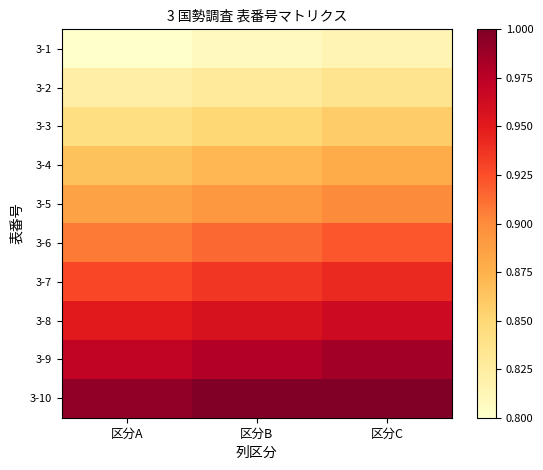

Reading right to left, list all the values displayed in this chart.

3-1: 区分C=0.8	区分B=0.8	区分A=0.8
3-2: 区分C=0.8	区分B=0.8	区分A=0.8
3-3: 区分C=0.9	区分B=0.9	区分A=0.8
3-4: 区分C=0.9	区分B=0.9	区分A=0.9
3-5: 区分C=0.9	区分B=0.9	区分A=0.9
3-6: 区分C=0.9	区分B=0.9	区分A=0.9
3-7: 区分C=0.9	区分B=0.9	区分A=0.9
3-8: 区分C=1.0	区分B=1.0	区分A=1.0
3-9: 区分C=1.0	区分B=1.0	区分A=1.0
3-10: 区分C=1.0	区分B=1.0	区分A=1.0